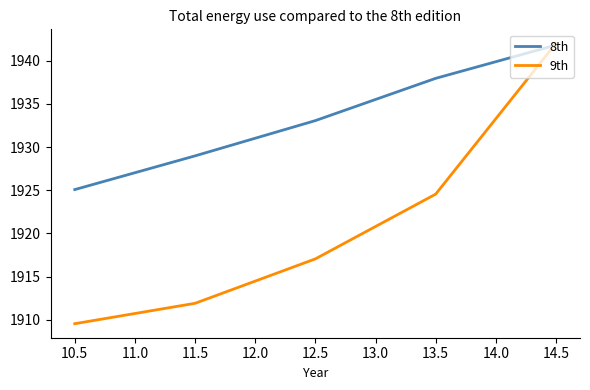

The value of 8th at 11.5 is 3450.3. True or false?

False